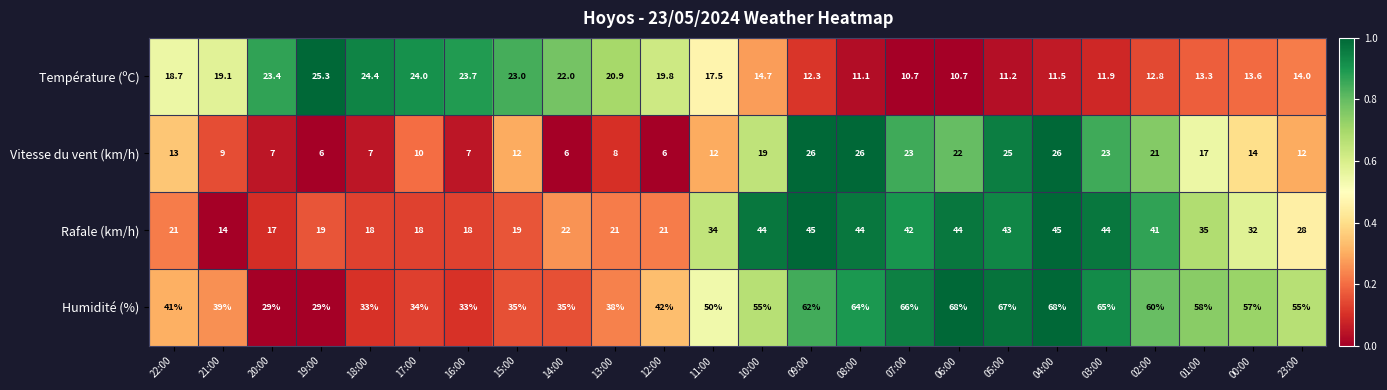

What is the minimum value shown in the chart?

6.0